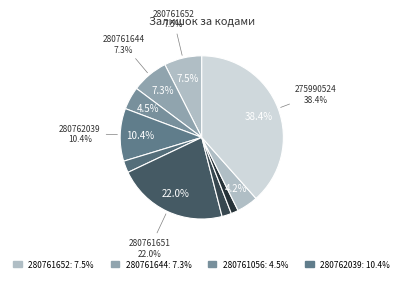

The 280760486 slice represents 4% of the pie. True or false?

True